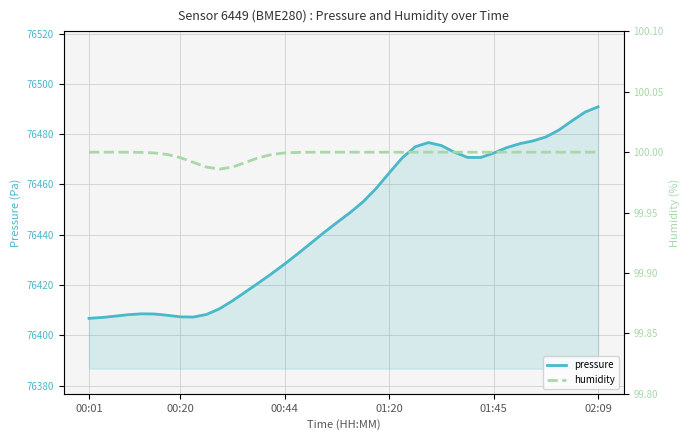

True or false: pressure and humidity cross at least once.

False